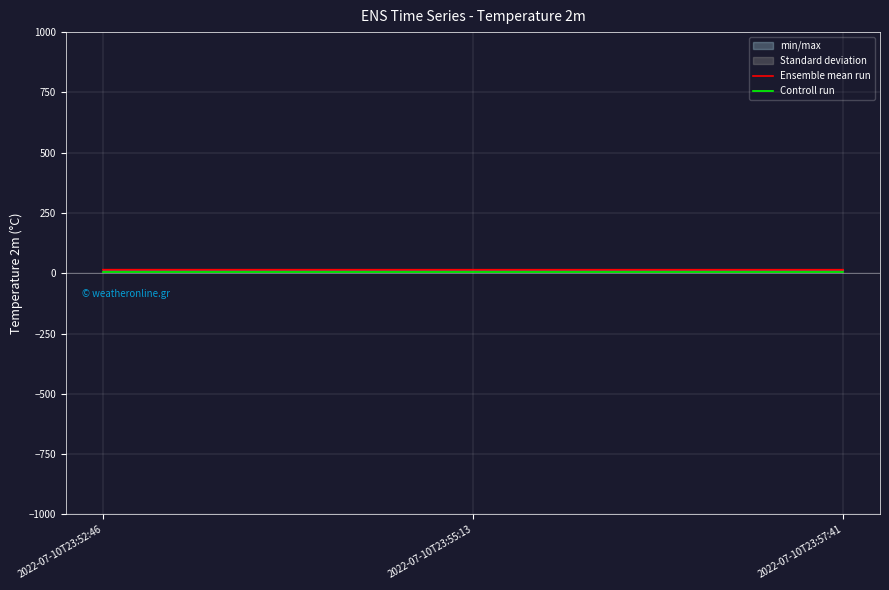

At which label does Controll run reach its minimum?

2022-07-10T23:52:46